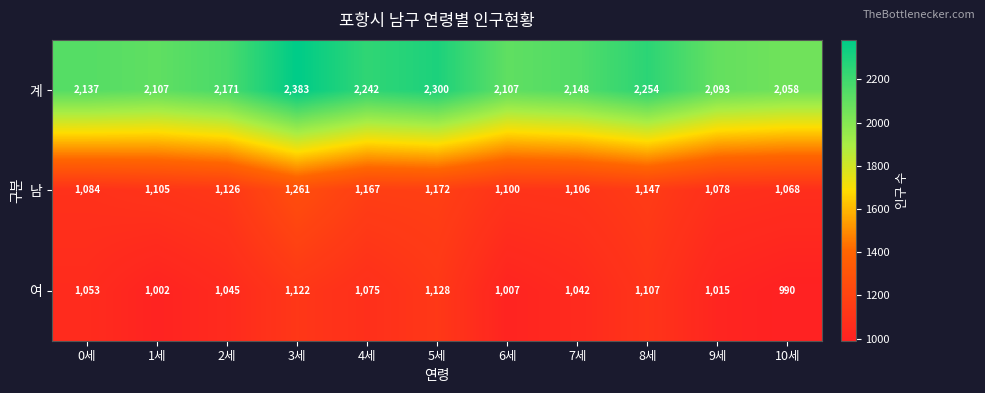

What is the spread (max minus min) of values at 2세?

1126